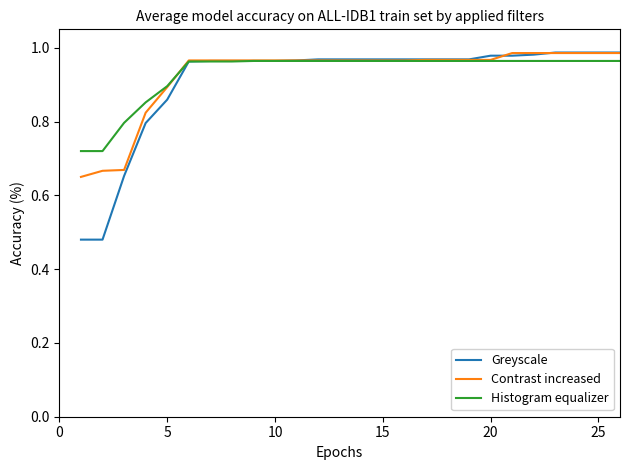

Which series has the widest spread of values?

Greyscale